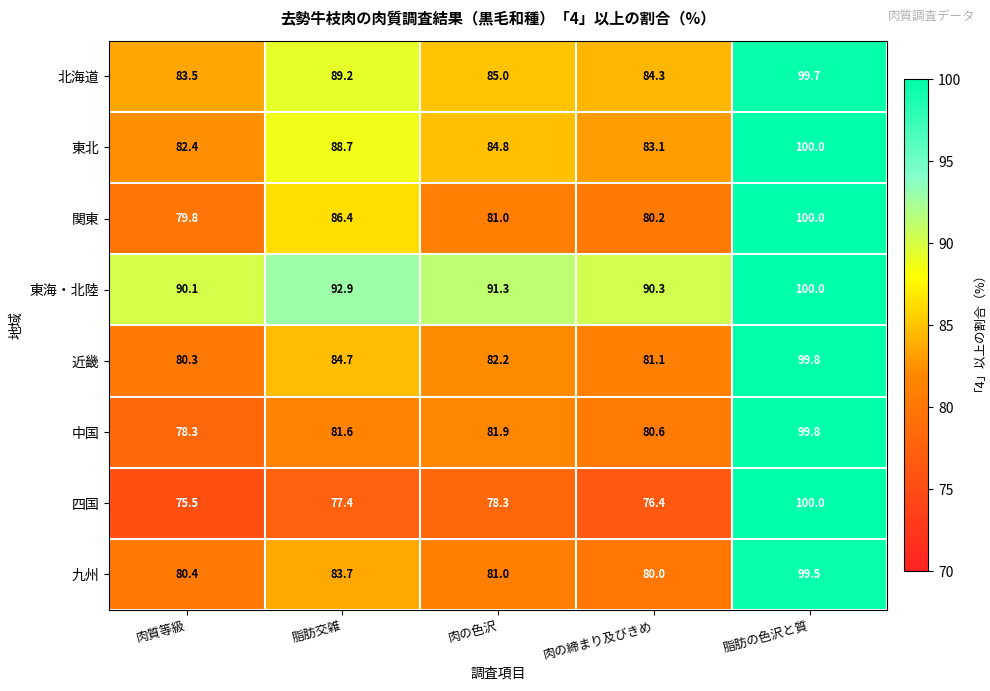

What is the spread (max minus min) of values at 脂肪交雑?

15.5